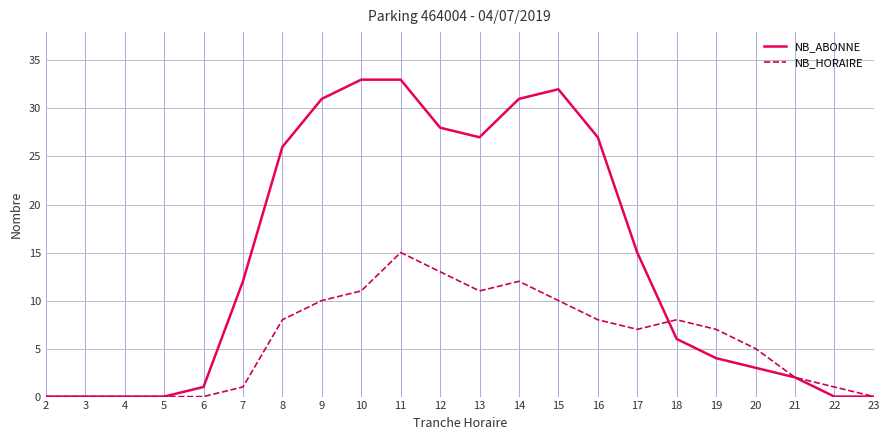

Where is NB_ABONNE nearest to the value 16?

17